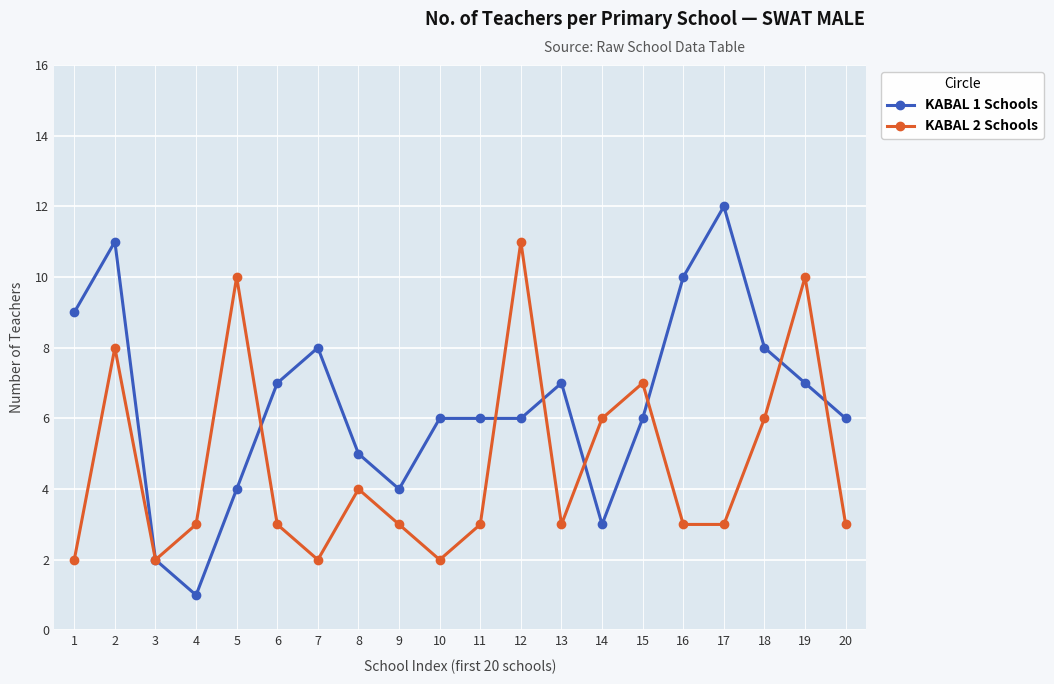

Which series has the largest range (max minus min)?

KABAL 1 Schools